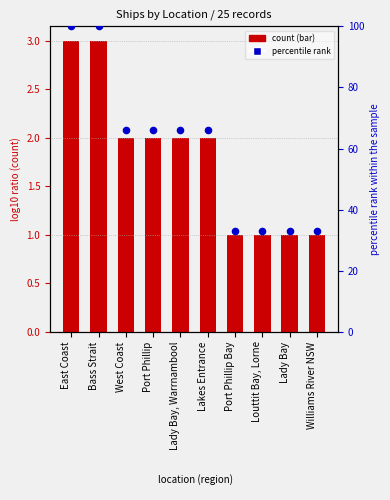

At which category is the sum across all series the highest?

East Coast